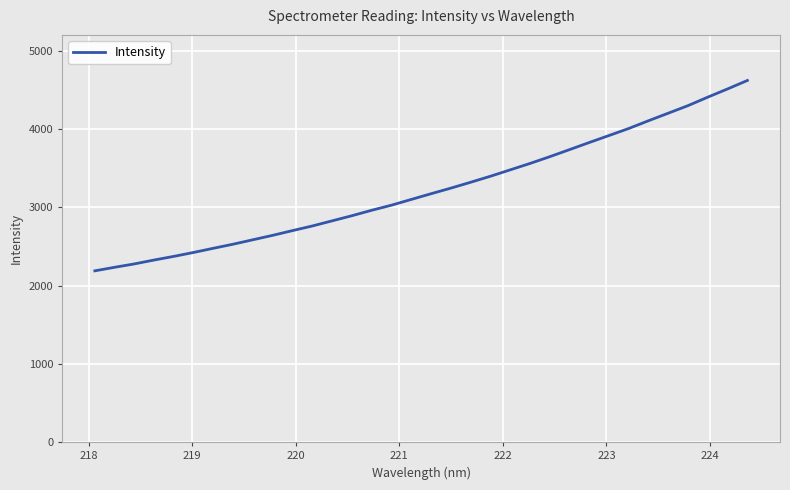

What is the smallest value displayed?

2187.4